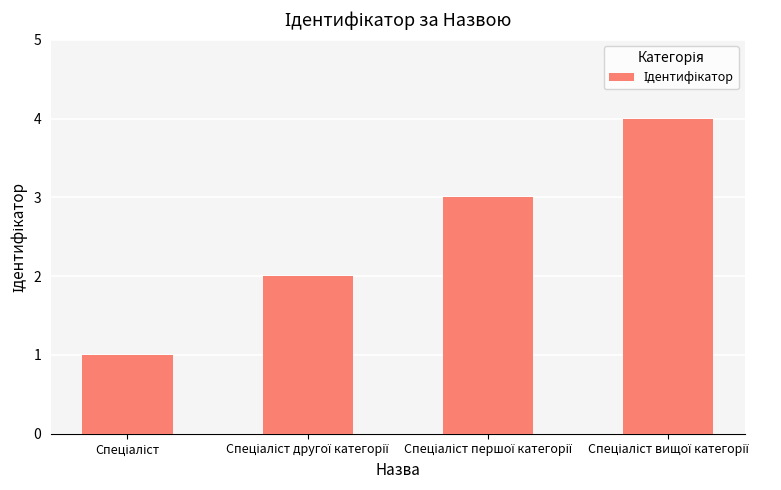

What is the greatest value displayed?

4